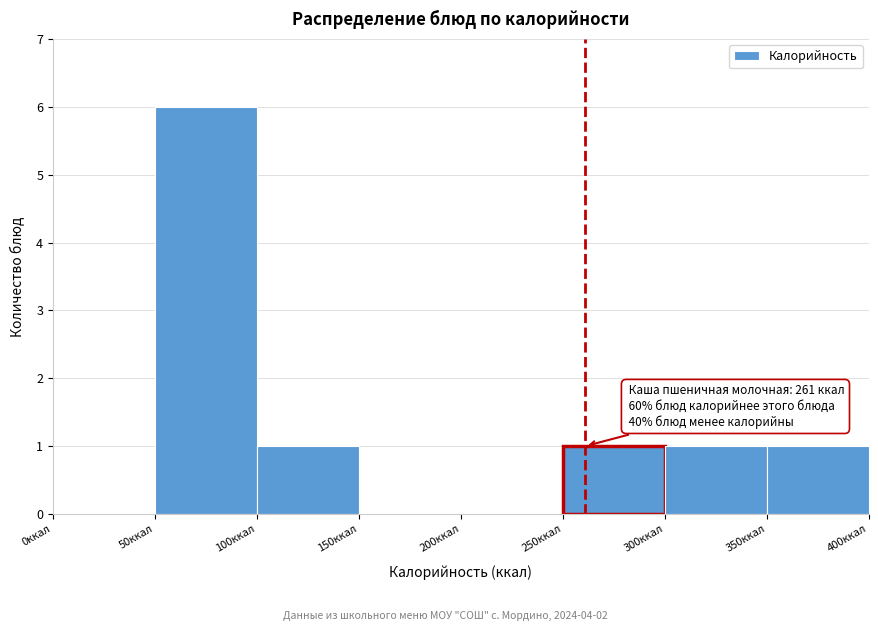

Over which range of the x-axis is the bar tallest?

50 to 100